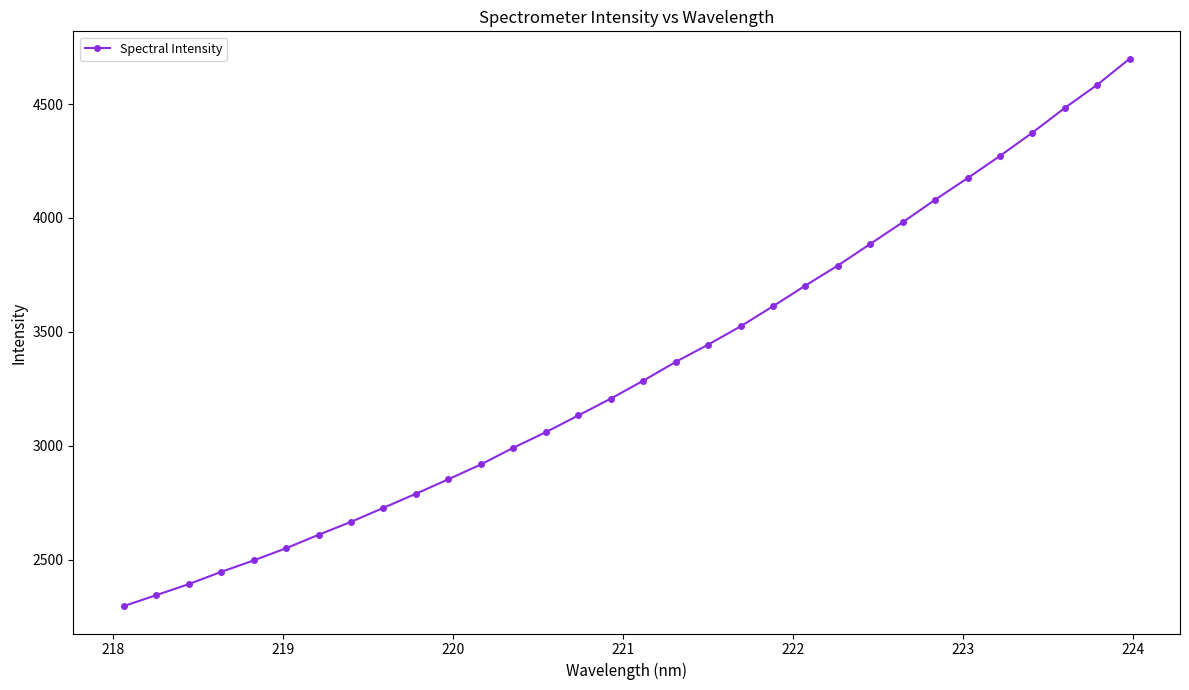

Does the chart have visible grid lines?

No